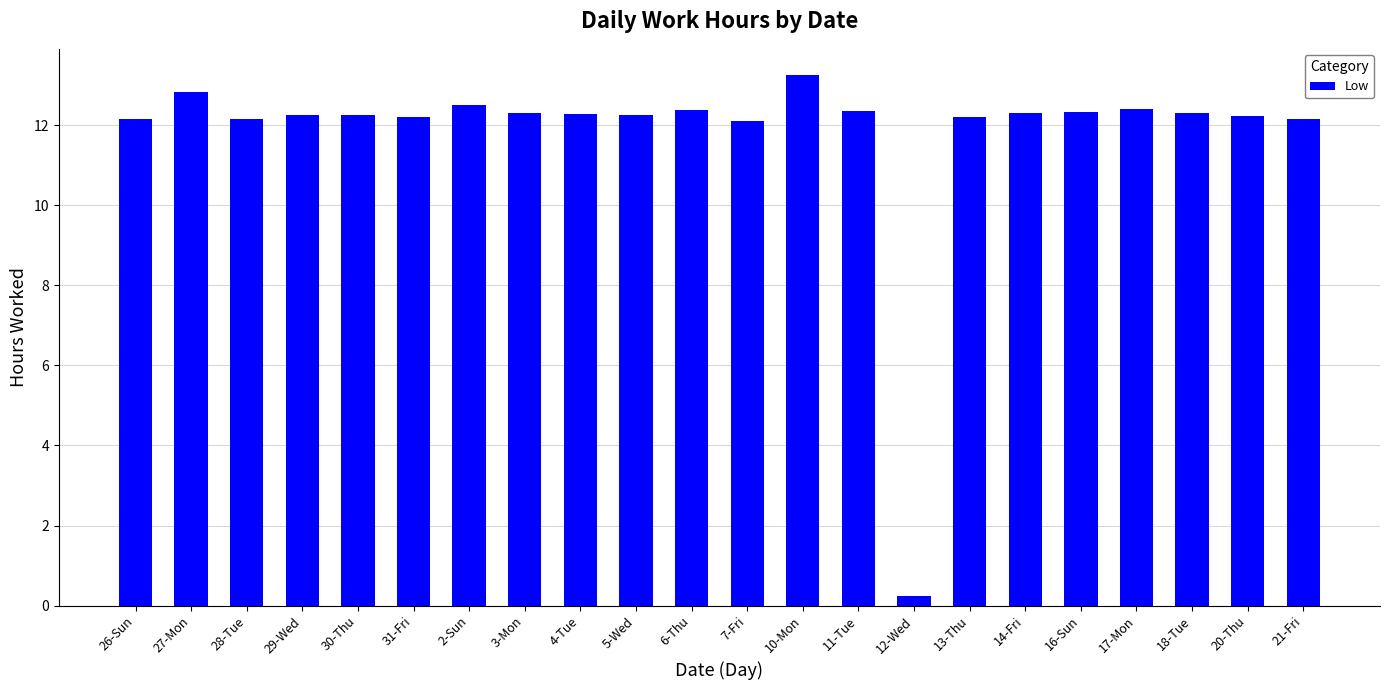

The value at 30-Thu is 4.9. True or false?

False